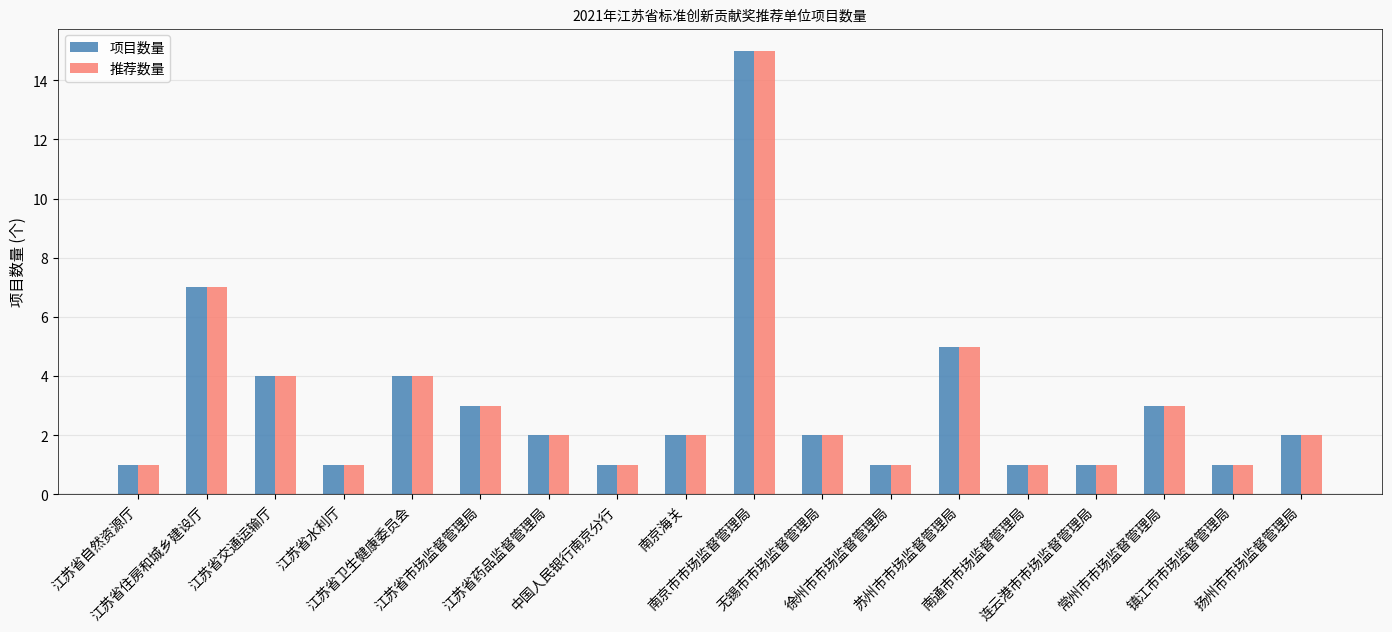

What is the maximum value for 推荐数量?

15